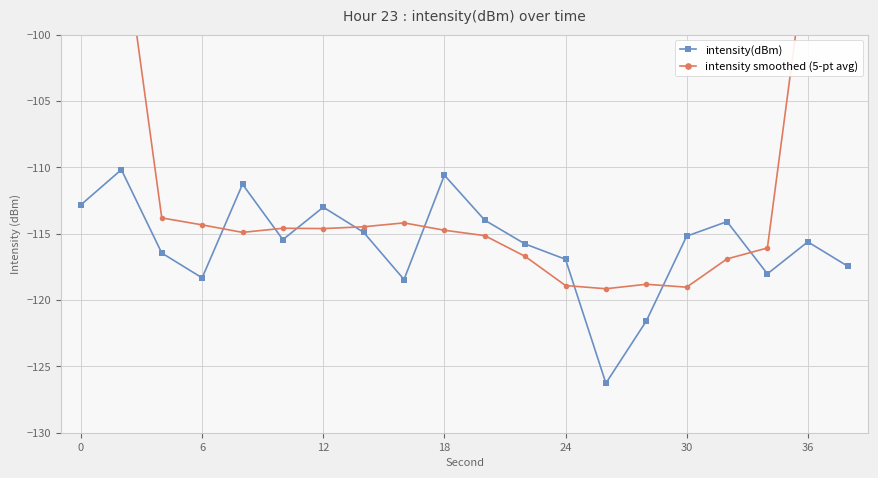

Reading left to right, what are all the values shown in this chart?

intensity(dBm): -112.8	-110.2	-116.5	-118.3	-111.3	-115.5	-113.0	-114.9	-118.5	-110.6	-114.0	-115.8	-116.9	-126.3	-121.6	-115.2	-114.1	-118.0	-115.6	-117.5
intensity smoothed (5-pt avg): -67.9	-91.6	-113.8	-114.3	-114.9	-114.6	-114.6	-114.5	-114.2	-114.7	-115.2	-116.7	-118.9	-119.2	-118.8	-119.0	-116.9	-116.1	-93.0	-70.2